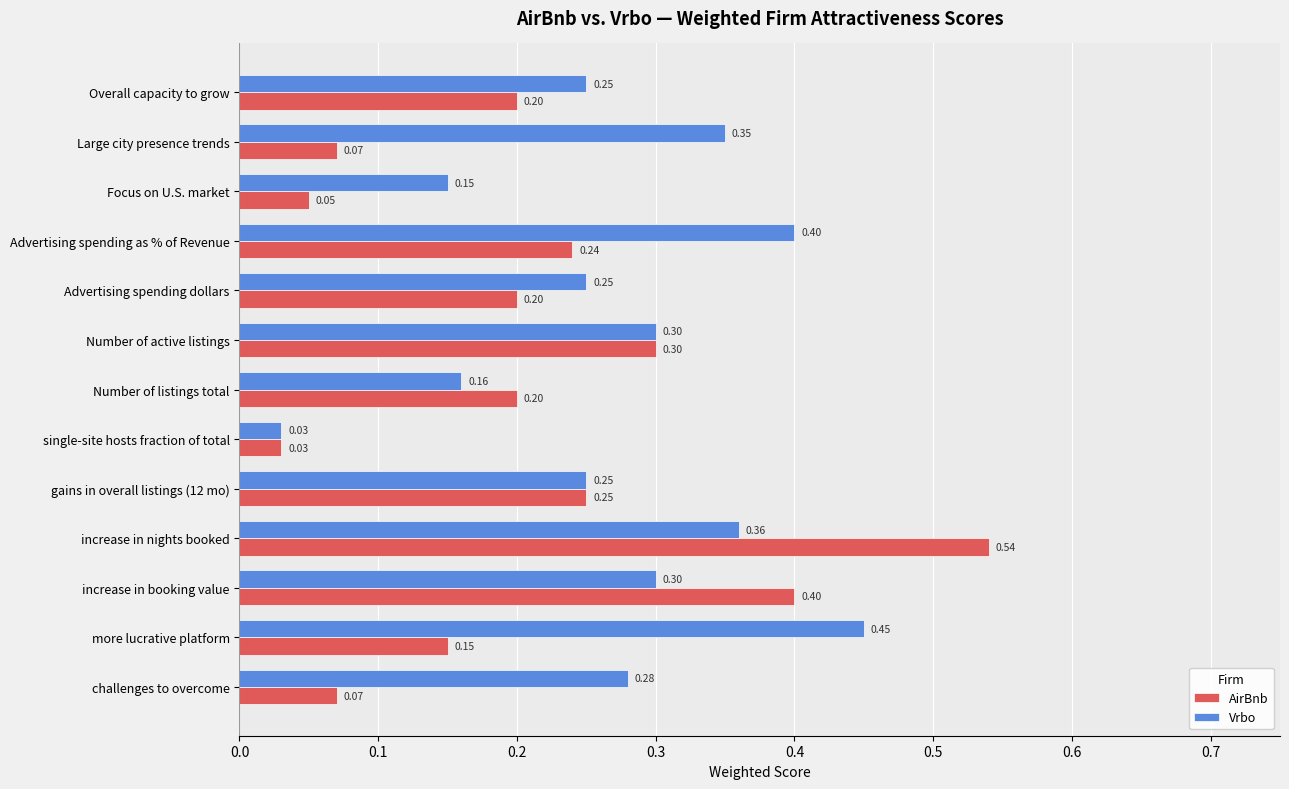

At how many categories does at least one series exceed 0?

13